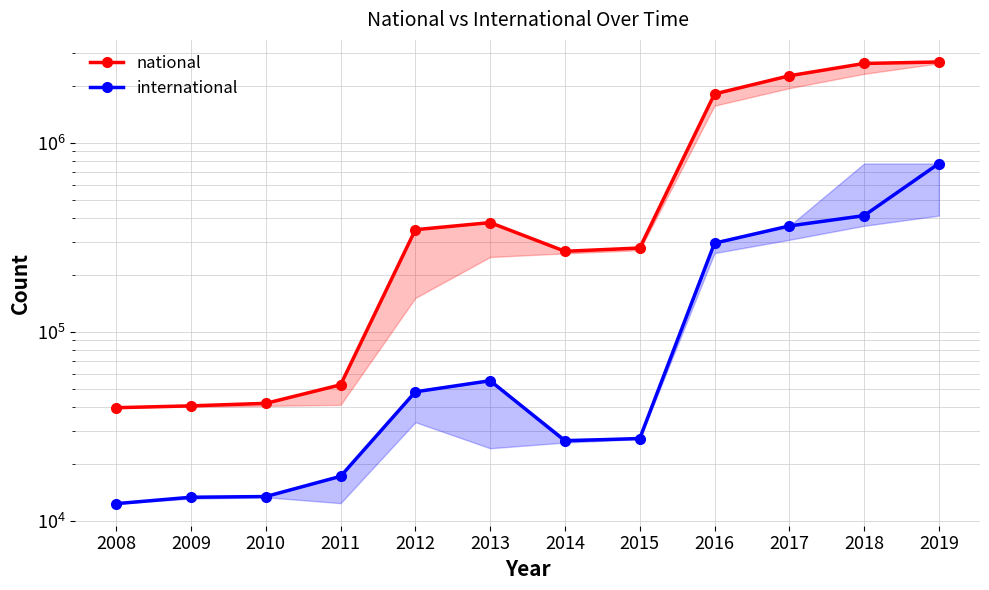

At which category does national reach its first local valley?

2014